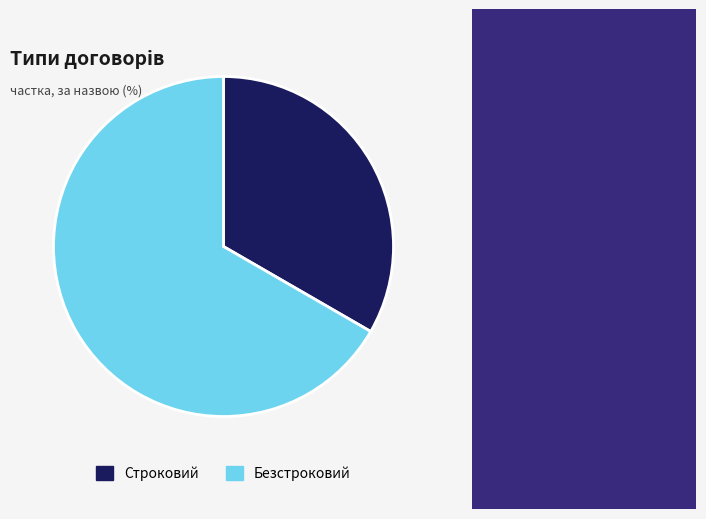

Rank the categories by value from lowest to highest.

Строковий, Безстроковий